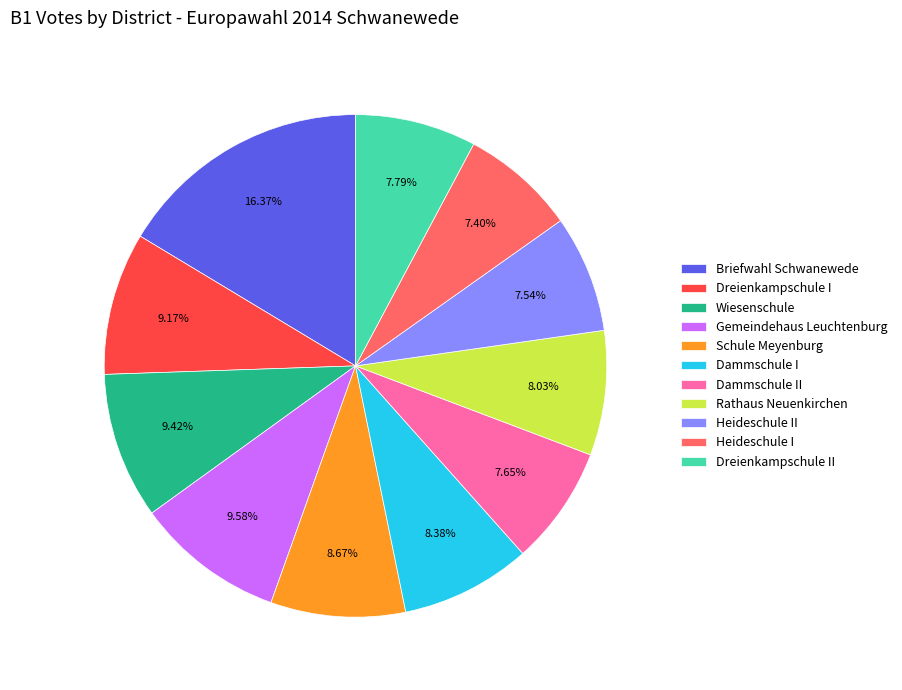

Does Heideschule II account for over 50% of the chart?

No